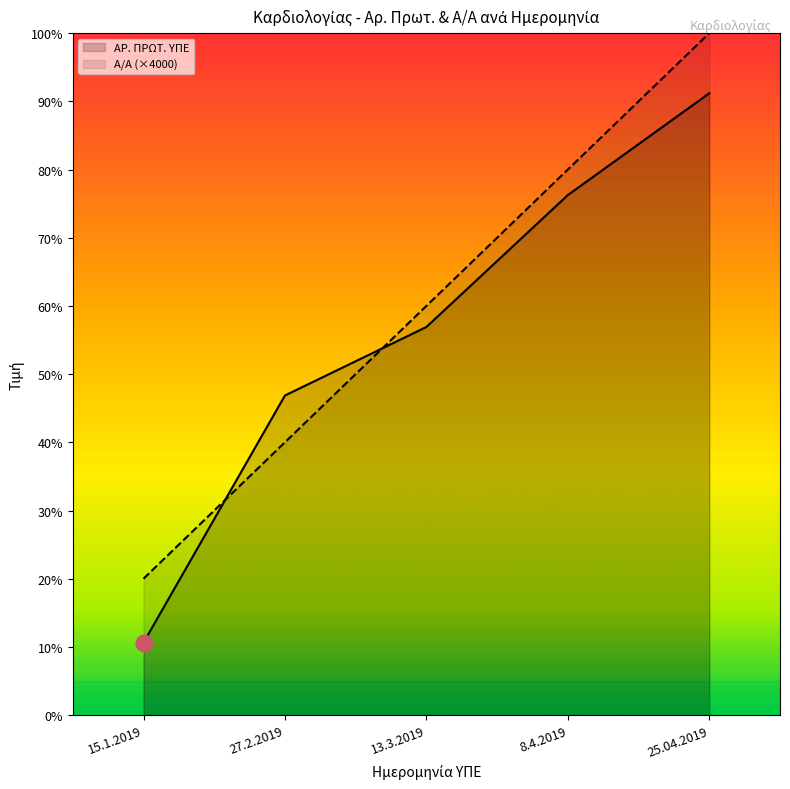

What is the sum of all ΑΡ. ΠΡΩΤ. ΥΠΕ values?

56368